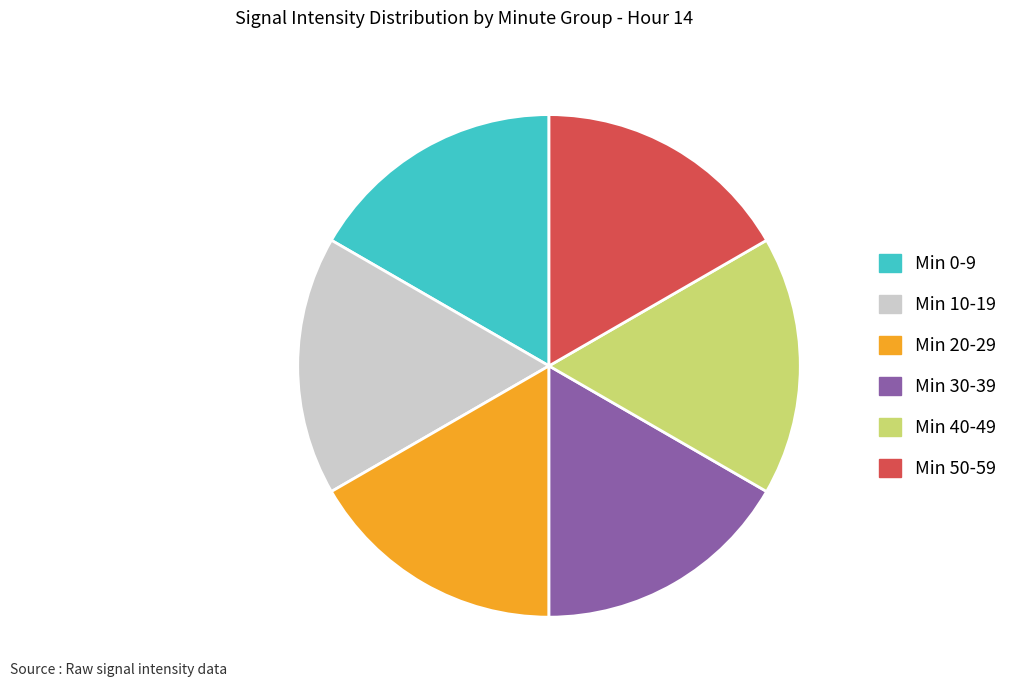

How many slices are in this pie chart?

6